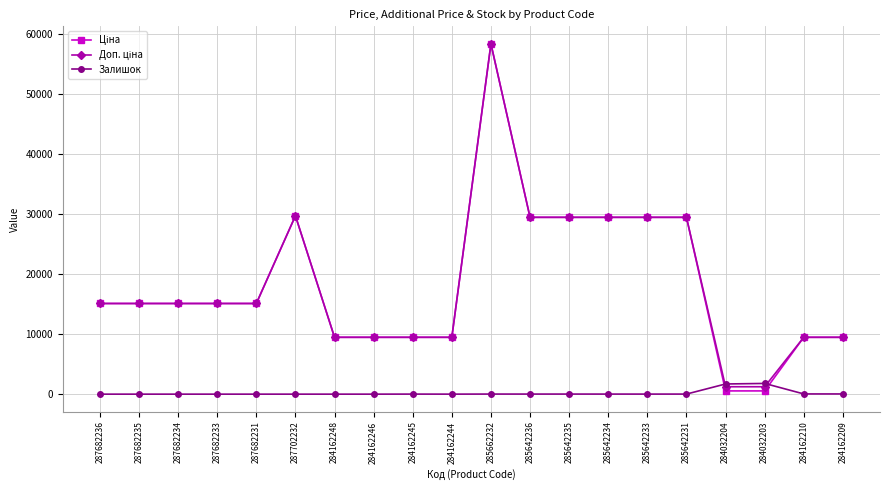

What is the label of the 20th point from the left?

284162209